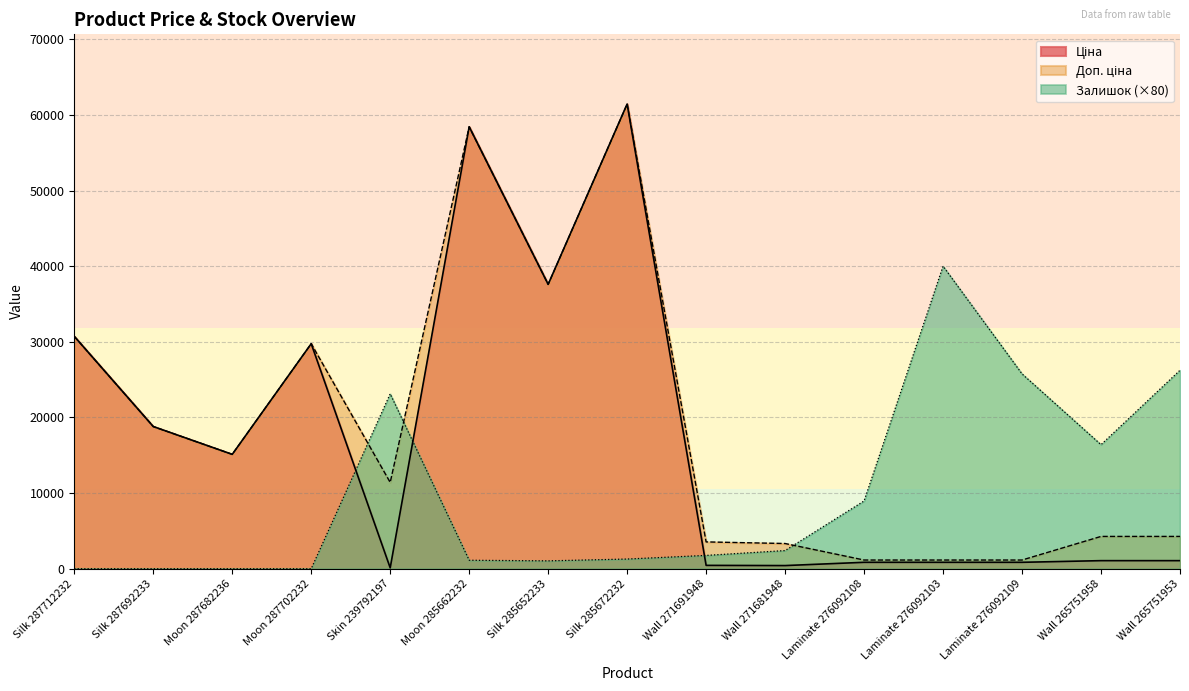

Does the chart display data point markers on the line(s)?

No